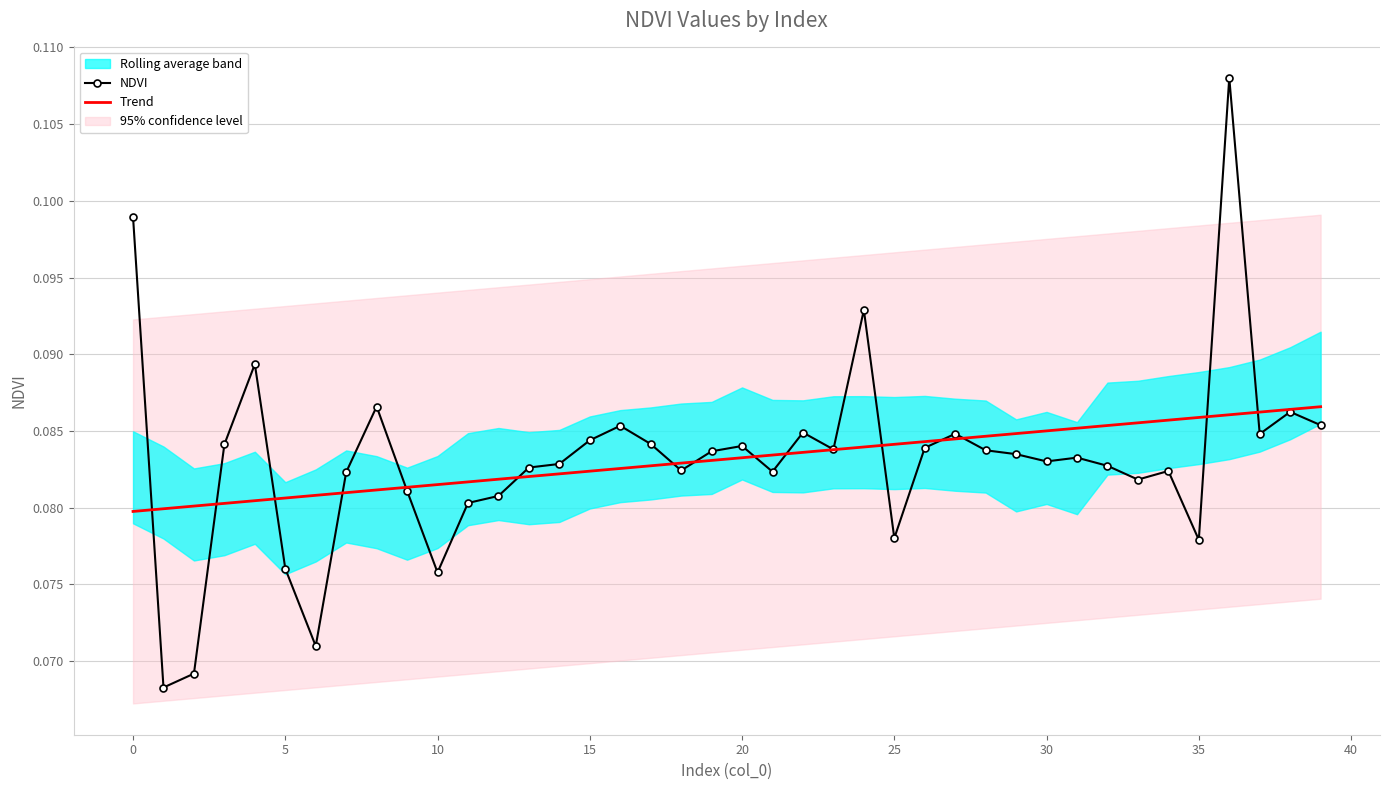

True or false: NDVI has a value of 0.1 at 29.

False